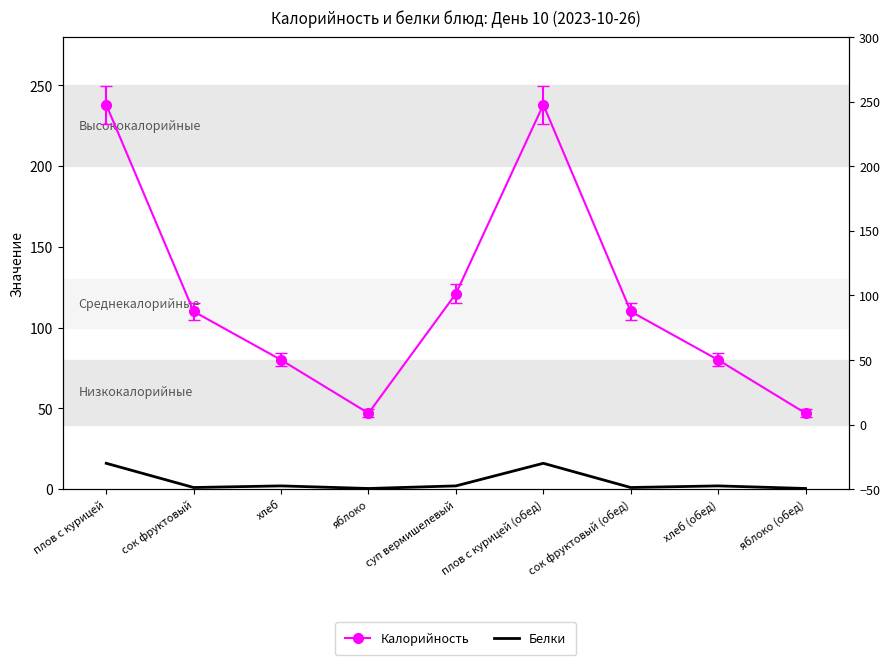

How many lines are shown in the chart?

2